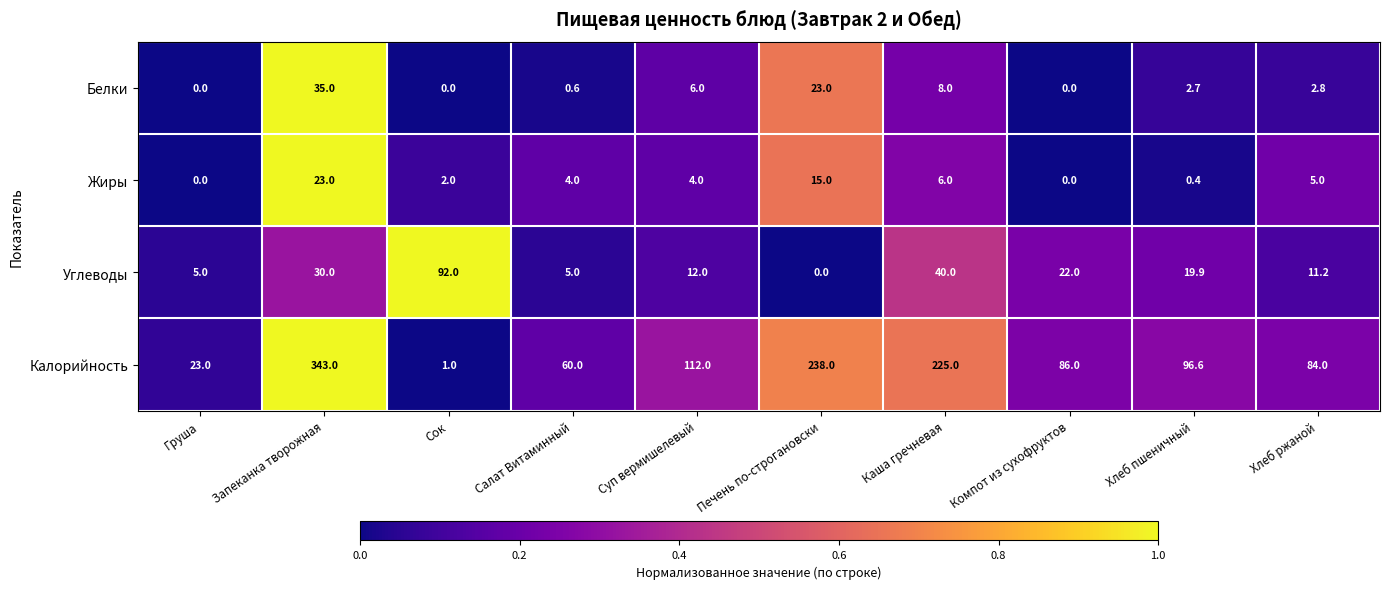

Which category has the highest value across all series?

Запеканка творожная